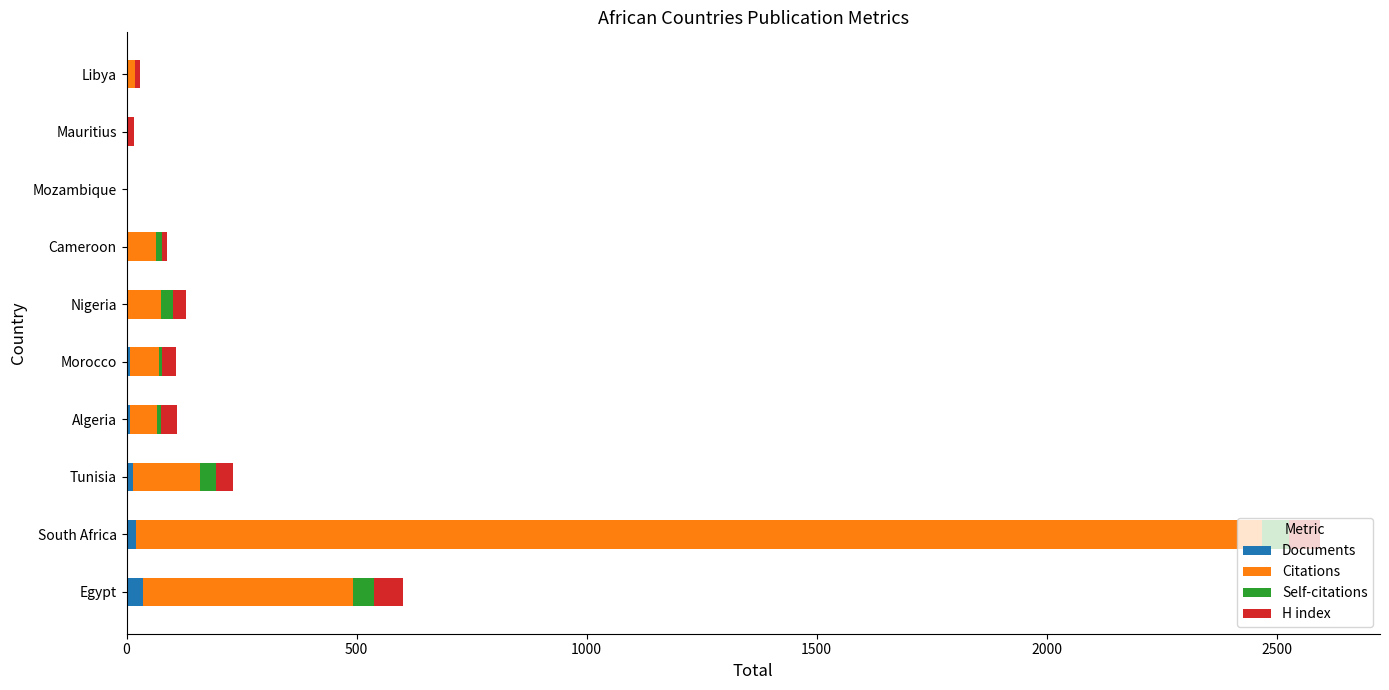

At which category is the sum across all series the highest?

South Africa